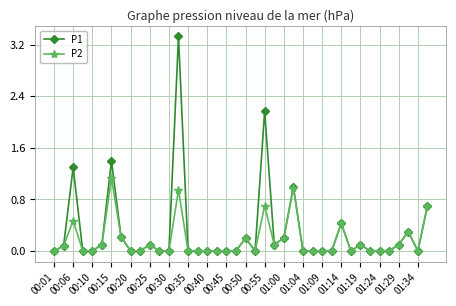

What is the maximum value shown in the chart?

3.3